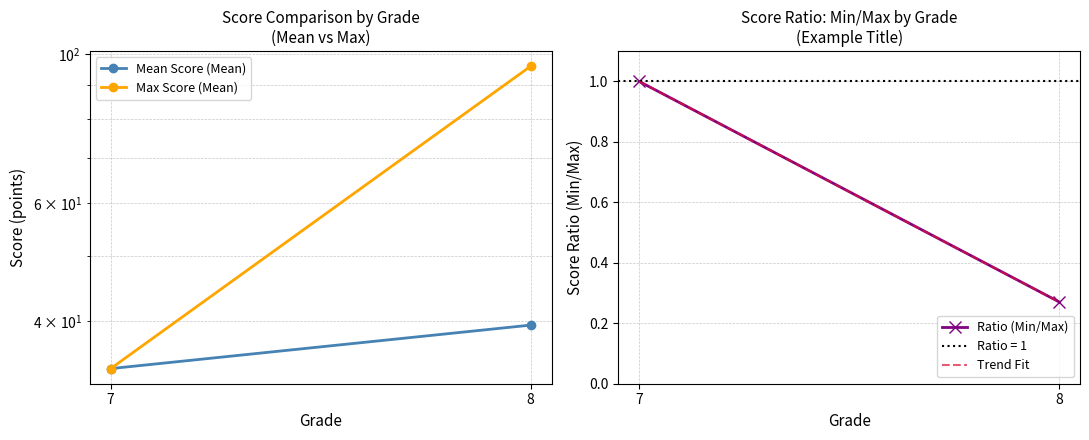

How many distinct data groups are displayed?

4